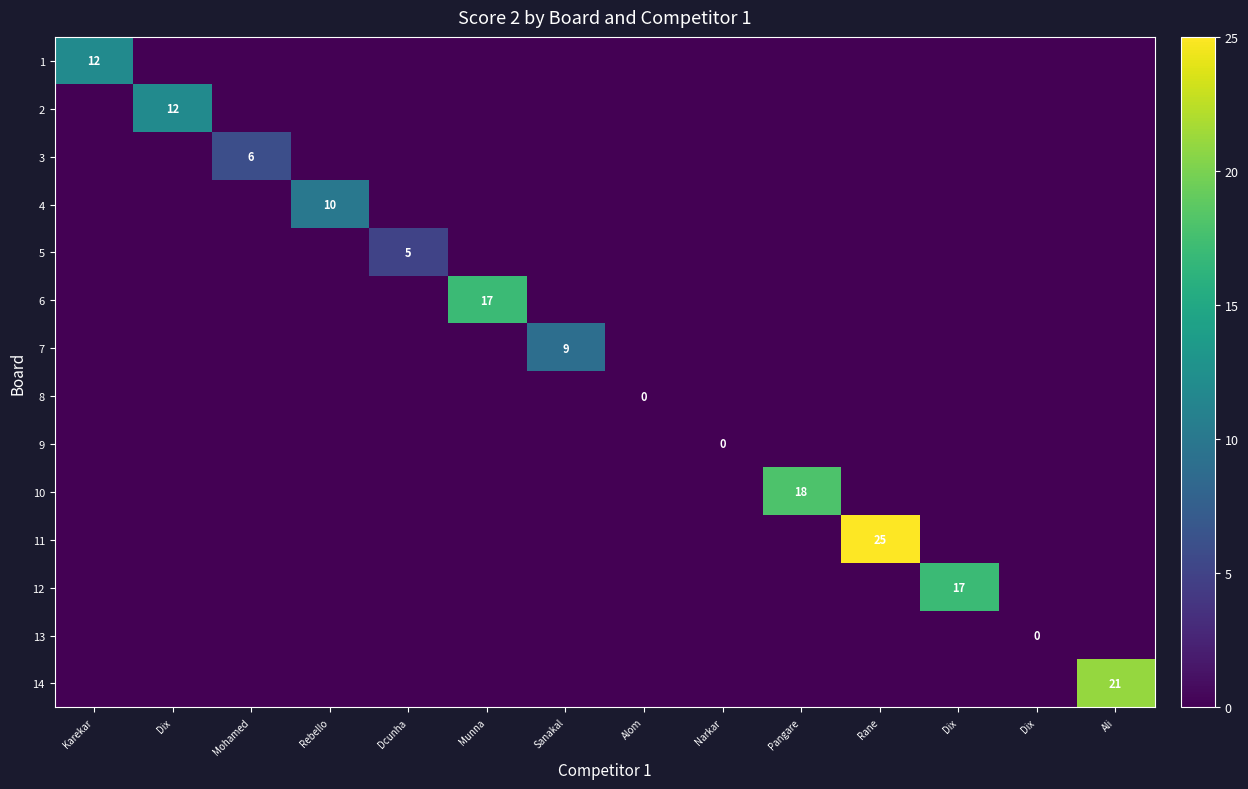

The value of 12 at Alom is 9. True or false?

False